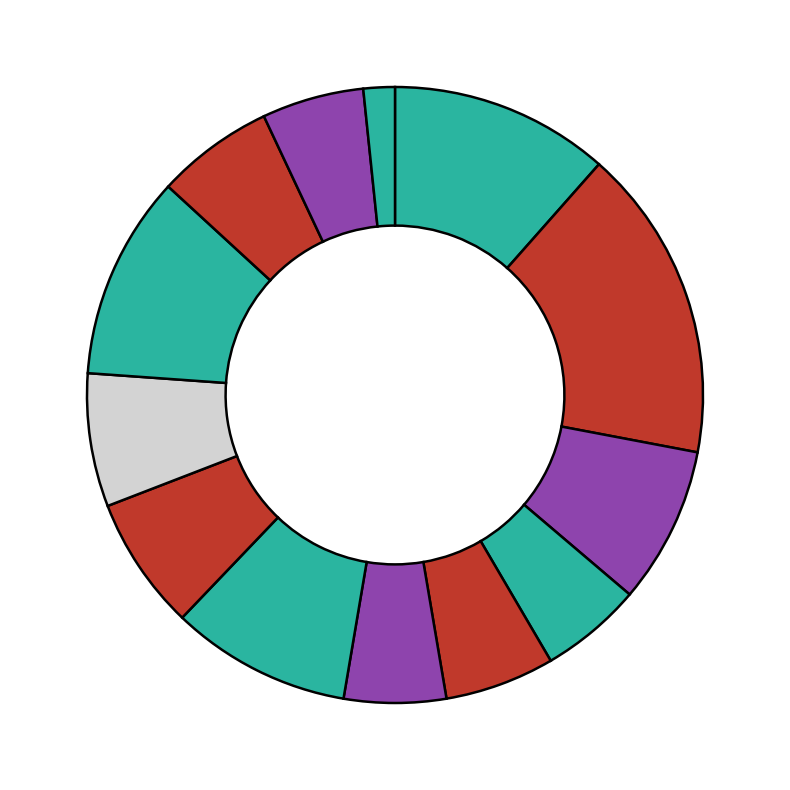

How many segments does this pie chart have?

13